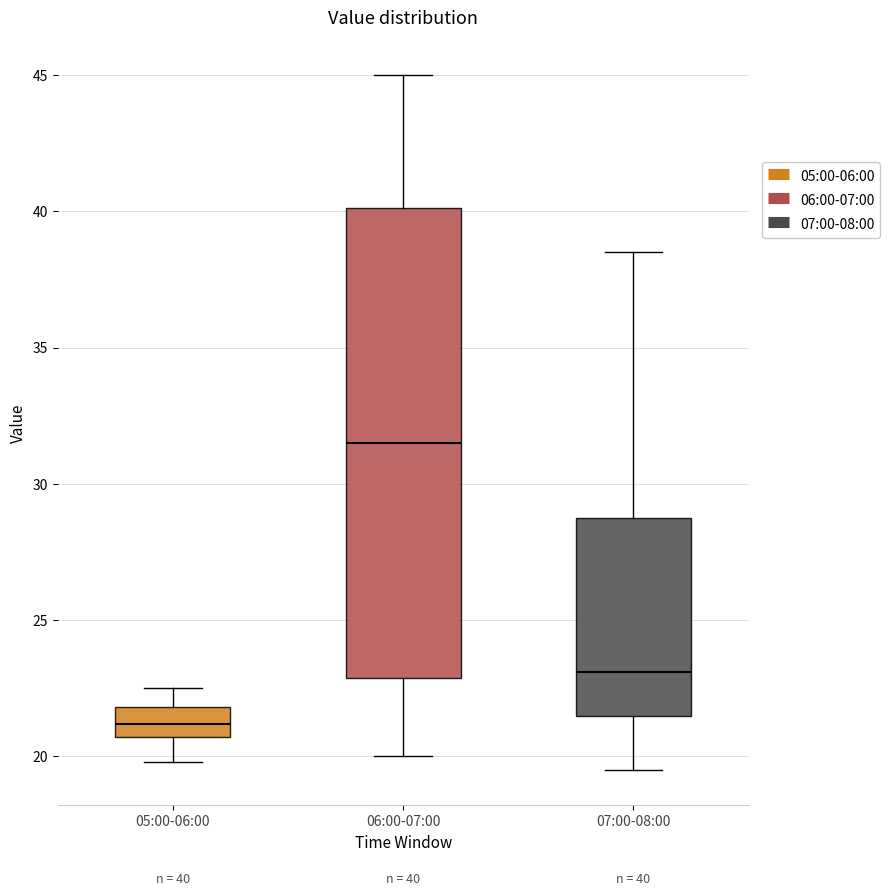

Which box has the lowest median line?

05:00-06:00